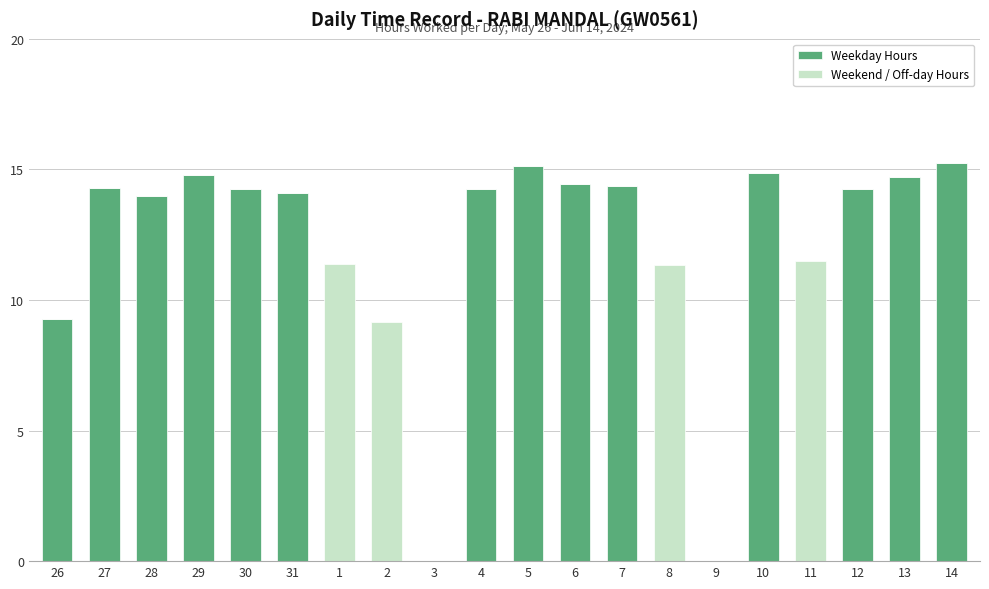

What are all the series names shown in the legend?

Weekday Hours, Weekend / Off-day Hours